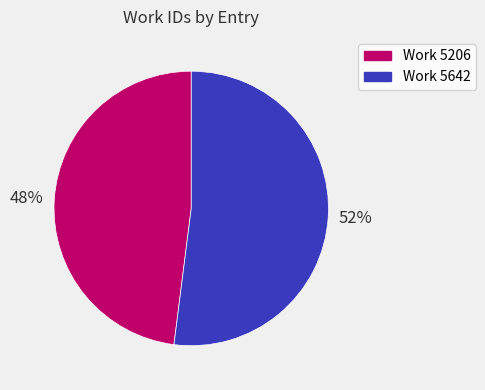

To the nearest percent, what is the difference between the Work 5642 and Work 5206 slice percentages?

4%